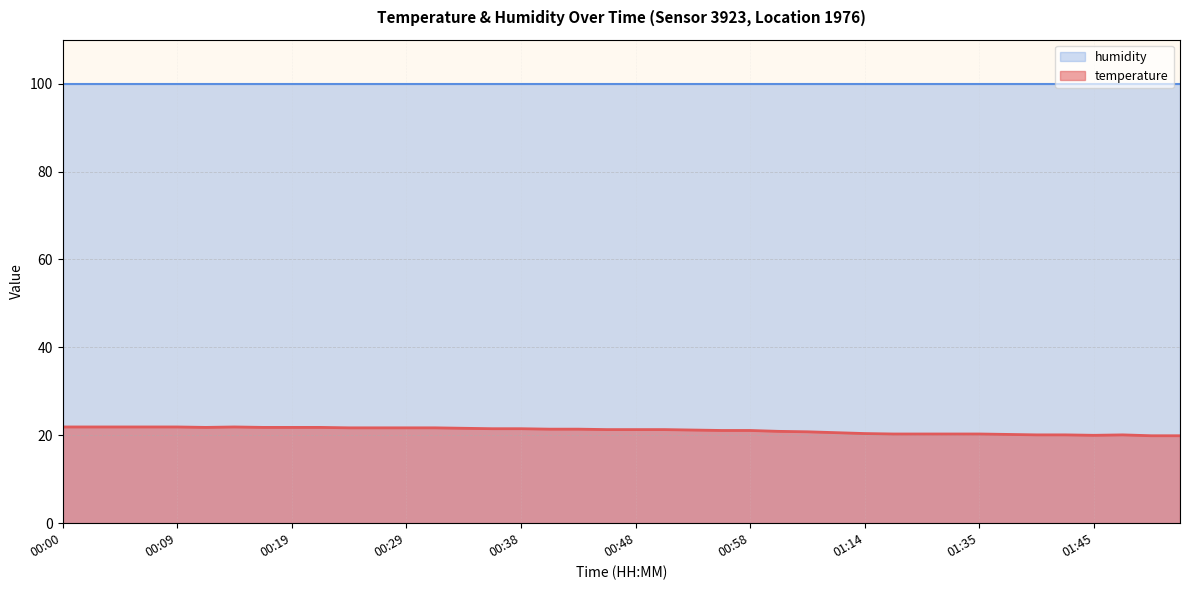

What is the difference between the maximum and minimum values?

2.0